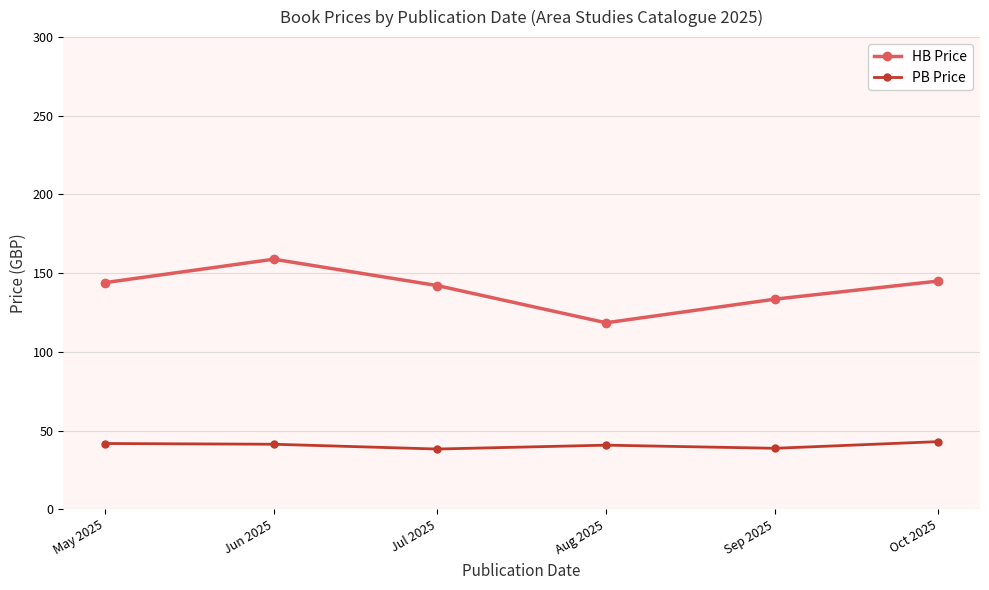

Which series changed the most between Jun 2025 and Oct 2025?

HB Price